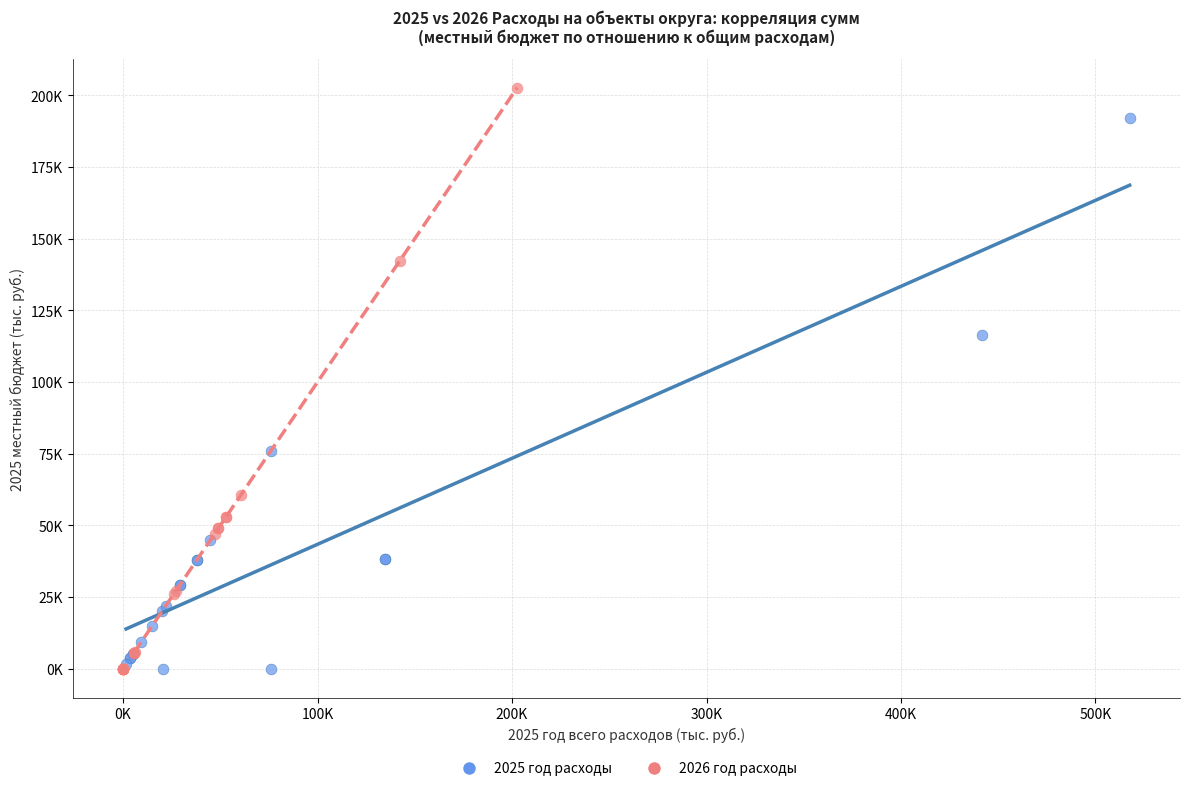

What are all the series names shown in the legend?

2025 год расходы, 2026 год расходы